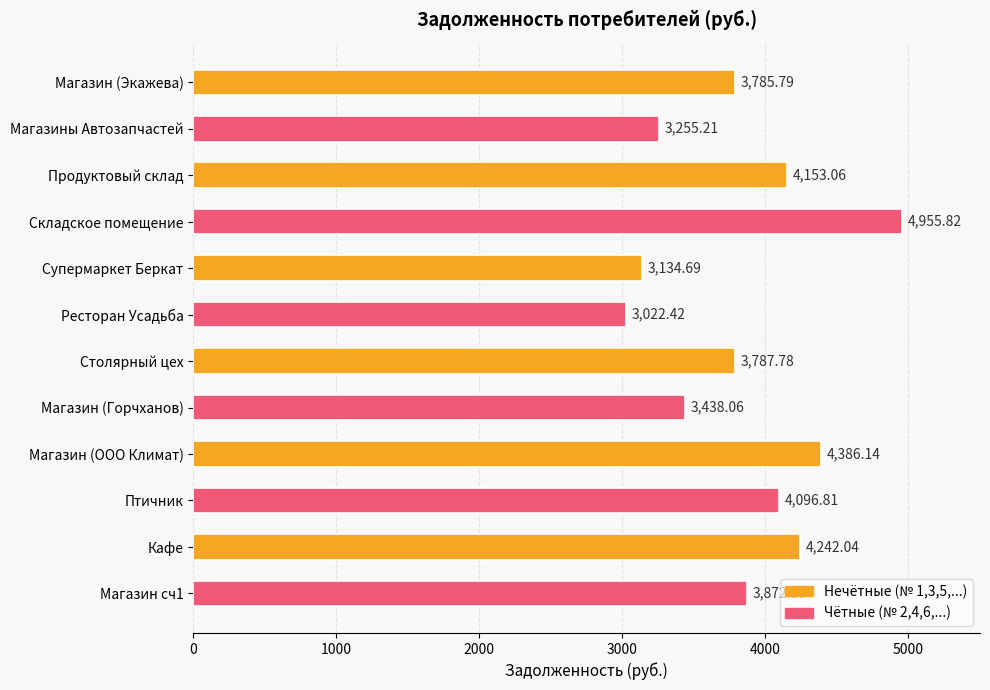

At which category does the chart reach its minimum across all series?

Ресторан Усадьба